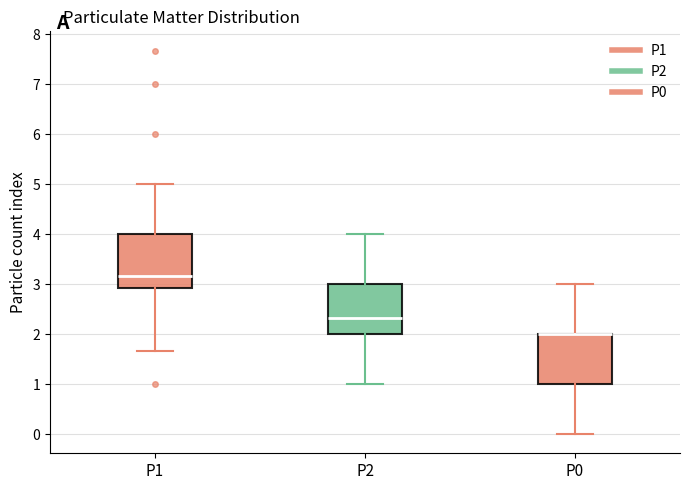

Reading left to right, read every box against the y-axis: the position of its median line, the range the box covers, and the ends of its whiskers. The values are not printed on the chart, so give them approximately, as read against the axis.

P1: median 3.2, box 2.9 to 4.0, whiskers 1.7 to 5.0
P2: median 2.3, box 2.0 to 3.0, whiskers 1.0 to 4.0
P0: median 2.0 (drawn on the box's upper edge), box 1.0 to 2.0, whiskers 0.0 to 3.0